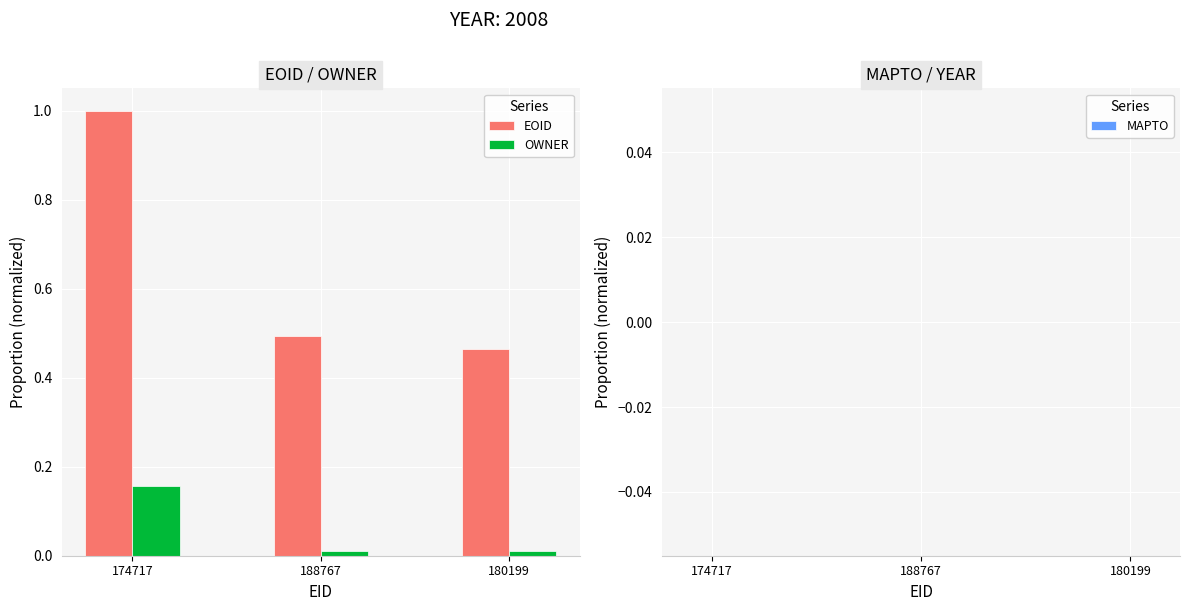

At how many categories does at least one series exceed 0?

3